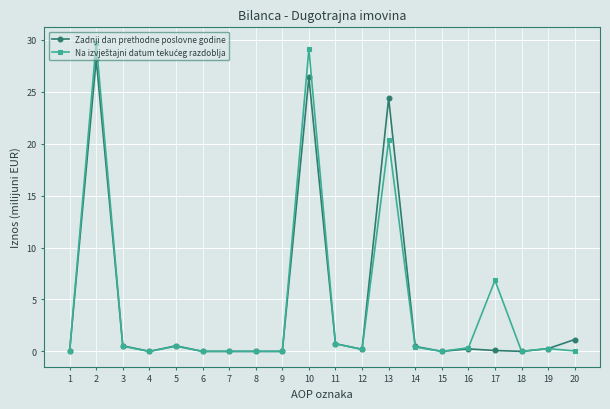

How many lines are shown in the chart?

2